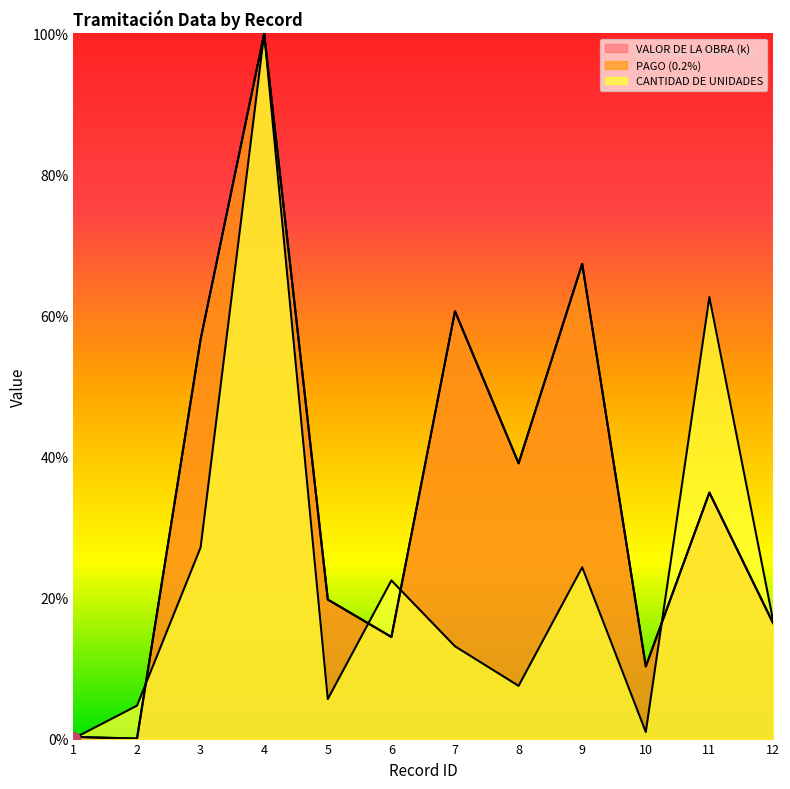

What is the total value across all series at 7?

134.3